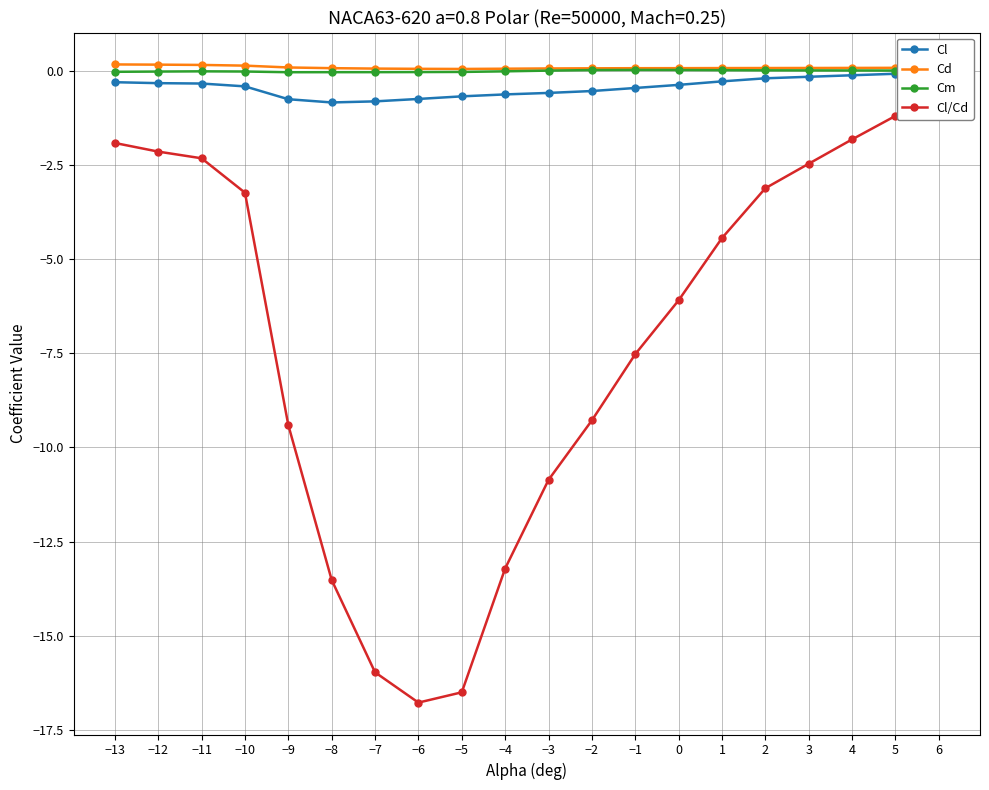

How many lines are shown in the chart?

4